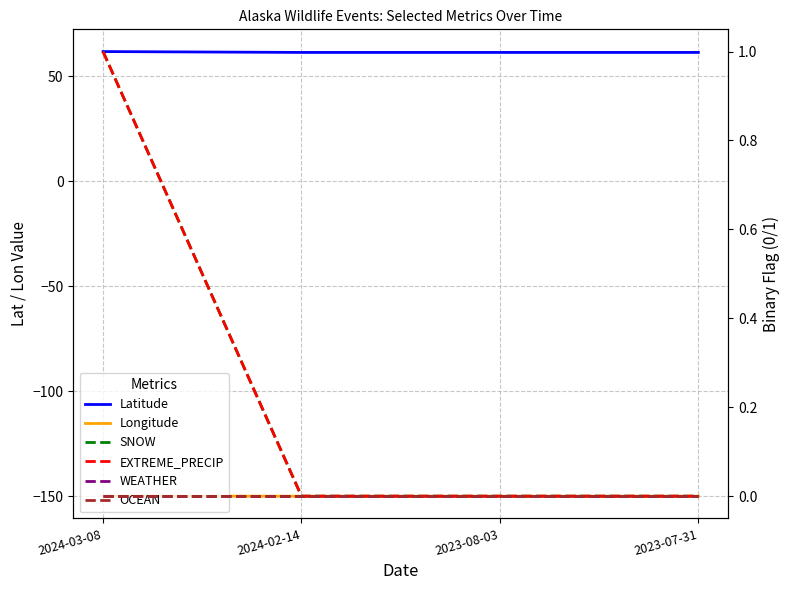

Is the value of EXTREME_PRECIP at 2024-03-08 greater than the value of Longitude at 2024-03-08?

Yes